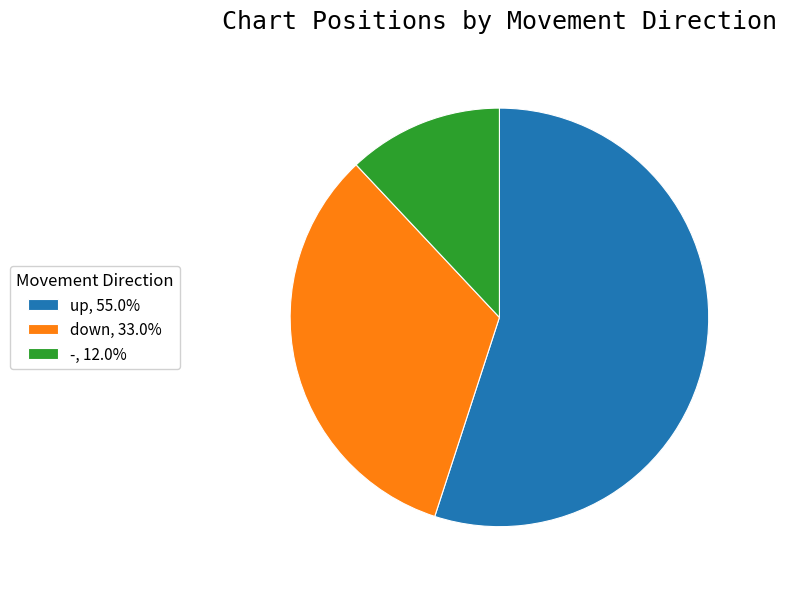

What is the ratio of the value at up to the value at down?

1.7